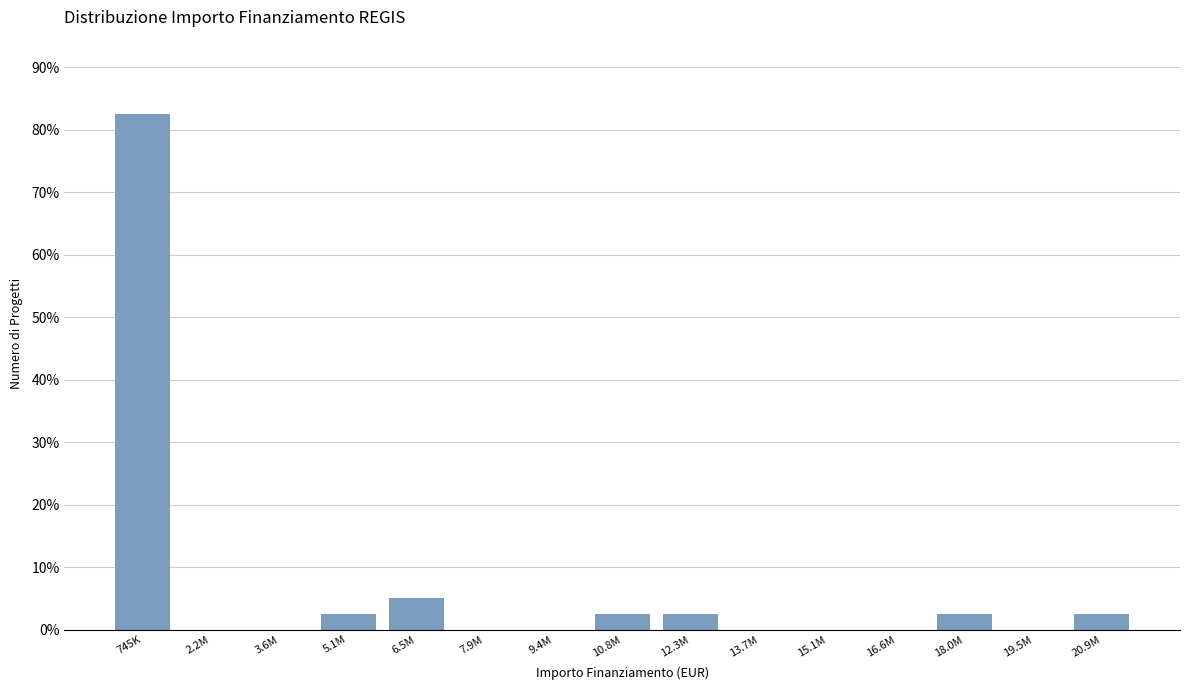

Reading left to right, list all the values displayed in this chart.

745K=82.5	2.2M=0.0	3.6M=0.0	5.1M=2.5	6.5M=5.0	7.9M=0.0	9.4M=0.0	10.8M=2.5	12.3M=2.5	13.7M=0.0	15.1M=0.0	16.6M=0.0	18.0M=2.5	19.5M=0.0	20.9M=2.5